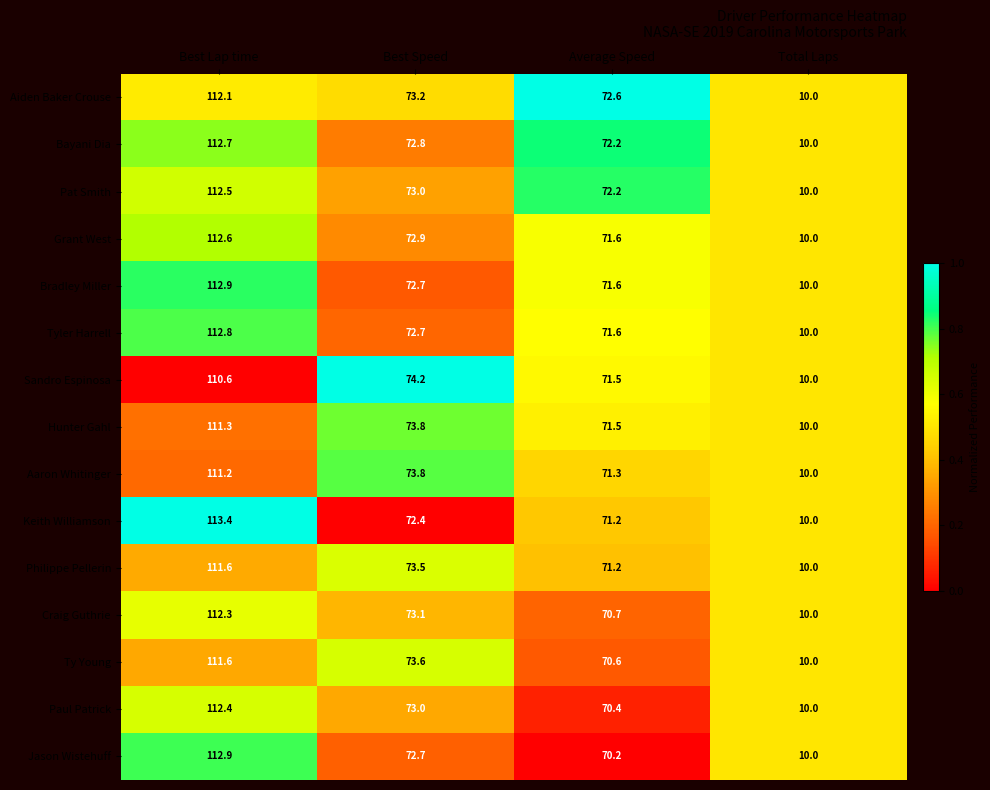

At which label is Hunter Gahl closest to 60?

Average Speed